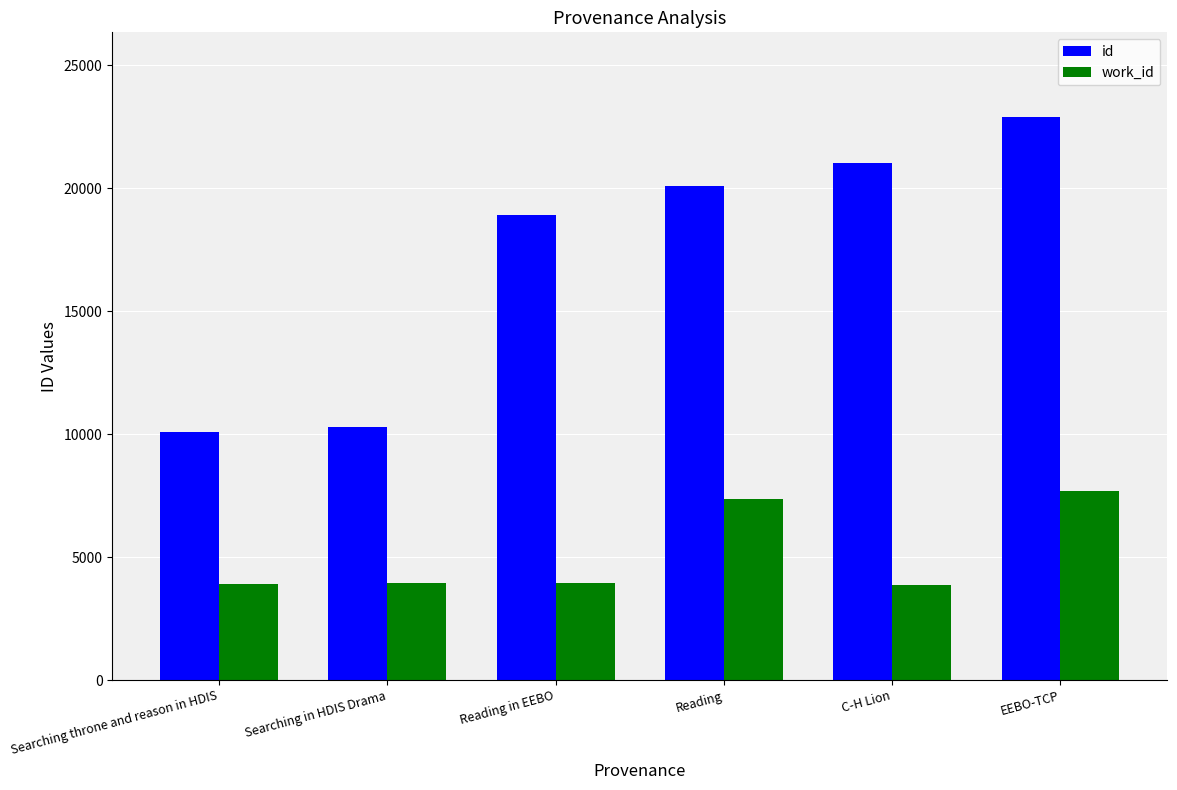

How many bars are there in total?

12